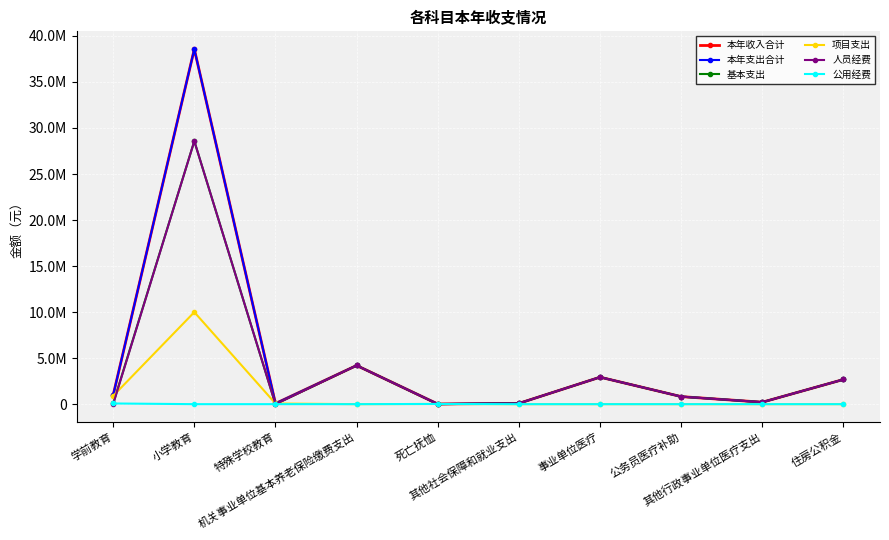

List the labels in order of 基本支出 value, smallest first.

特殊学校教育, 死亡抚恤, 学前教育, 其他社会保障和就业支出, 其他行政事业单位医疗支出, 公务员医疗补助, 住房公积金, 事业单位医疗, 机关事业单位基本养老保险缴费支出, 小学教育